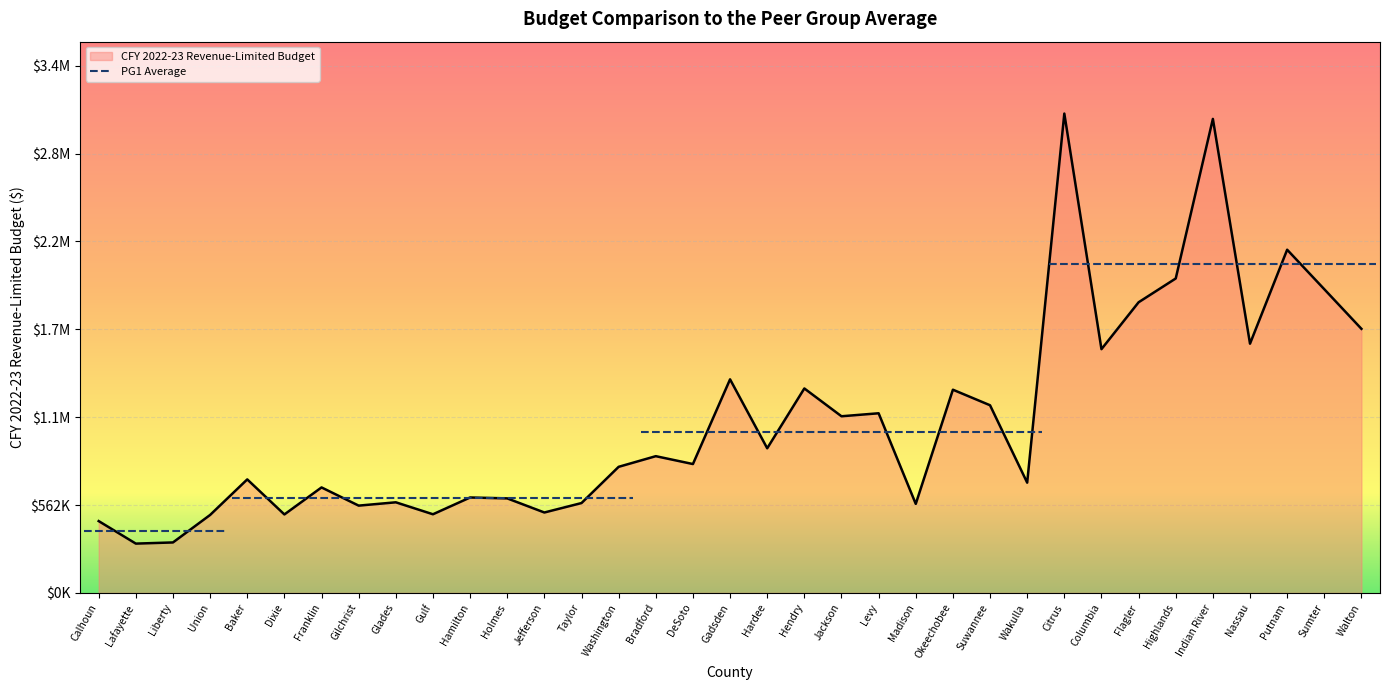

Which label corresponds to the largest value in the chart?

Citrus